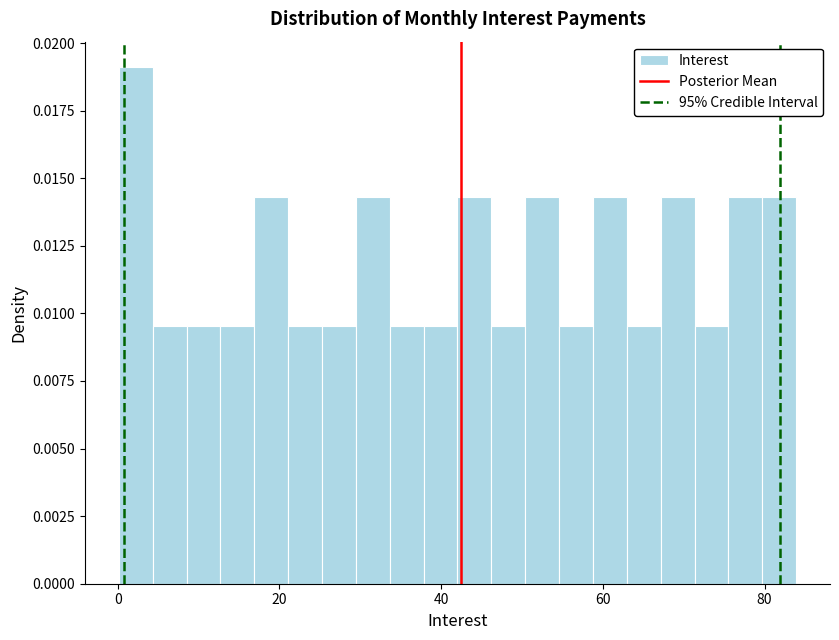

Around what value on the x-axis is the tallest bar? Give the approximate position of its centre, as read against the axis.

2